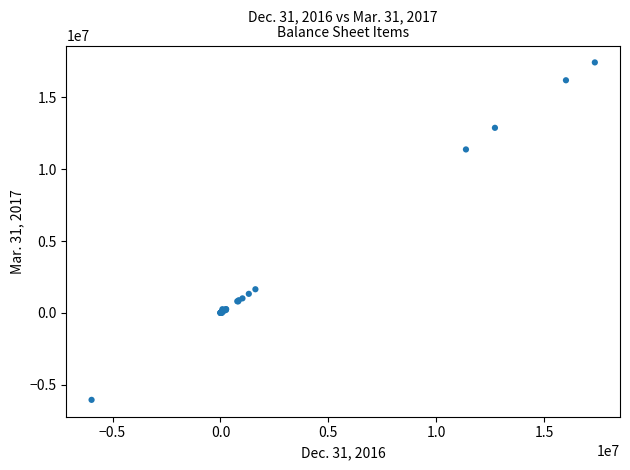

What Y value in the scatter plot is closest to 5688233?

1640916